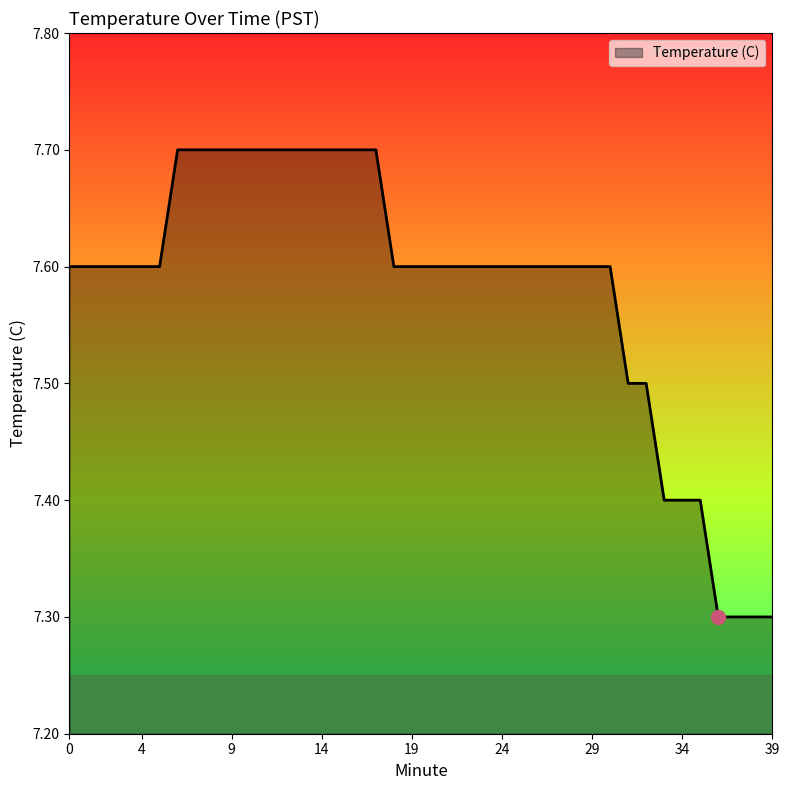

What is the greatest value displayed?

7.7